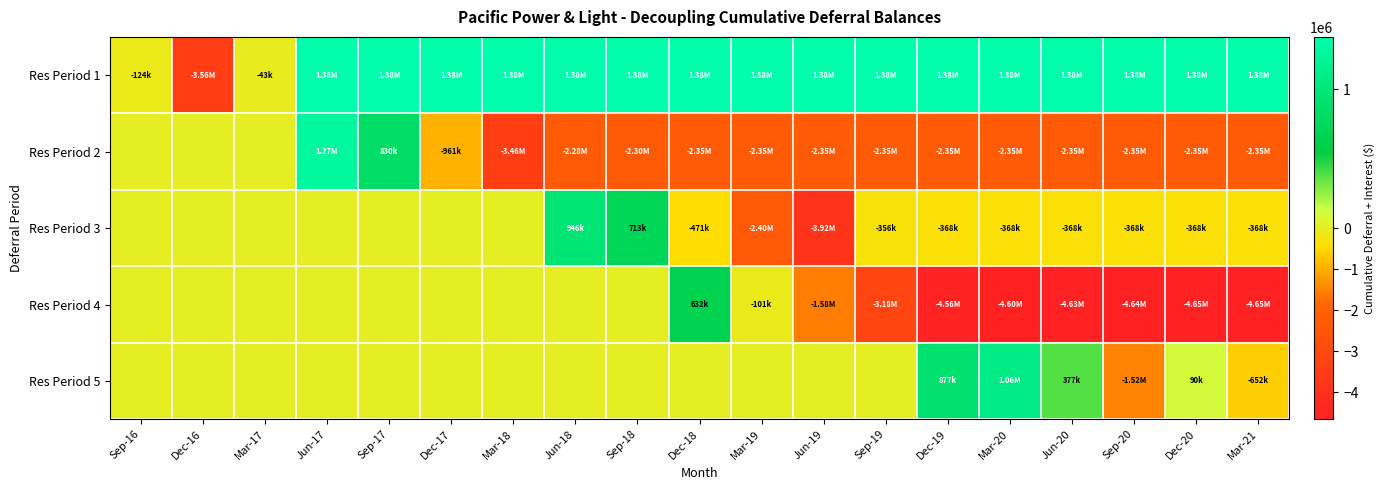

Which series has the largest range (max minus min)?

Res Period 4